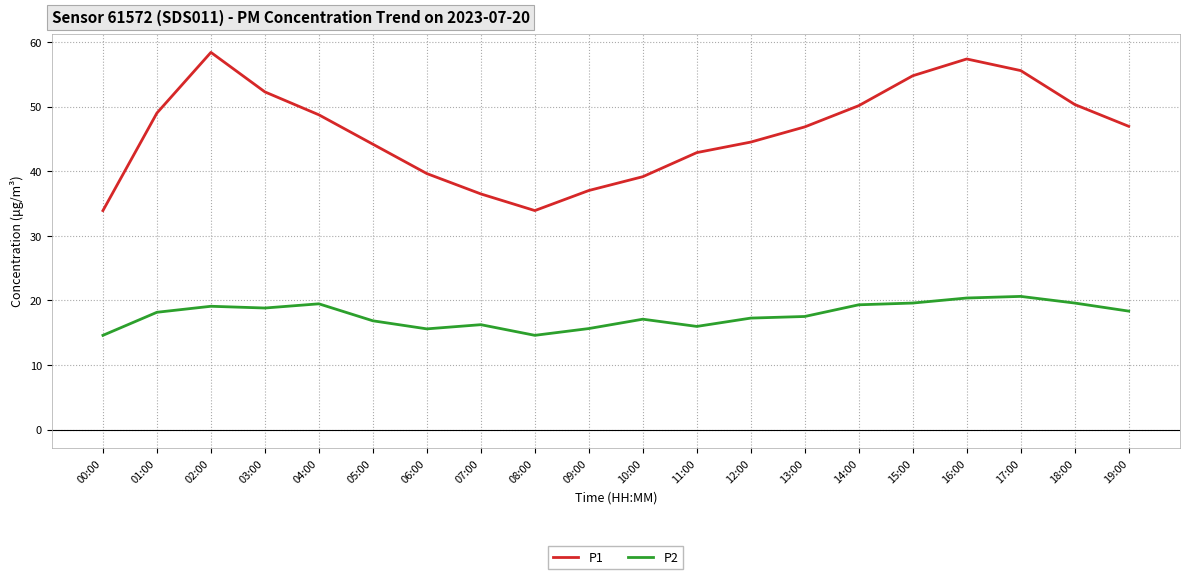

What is the highest value of the P1 series?

58.4